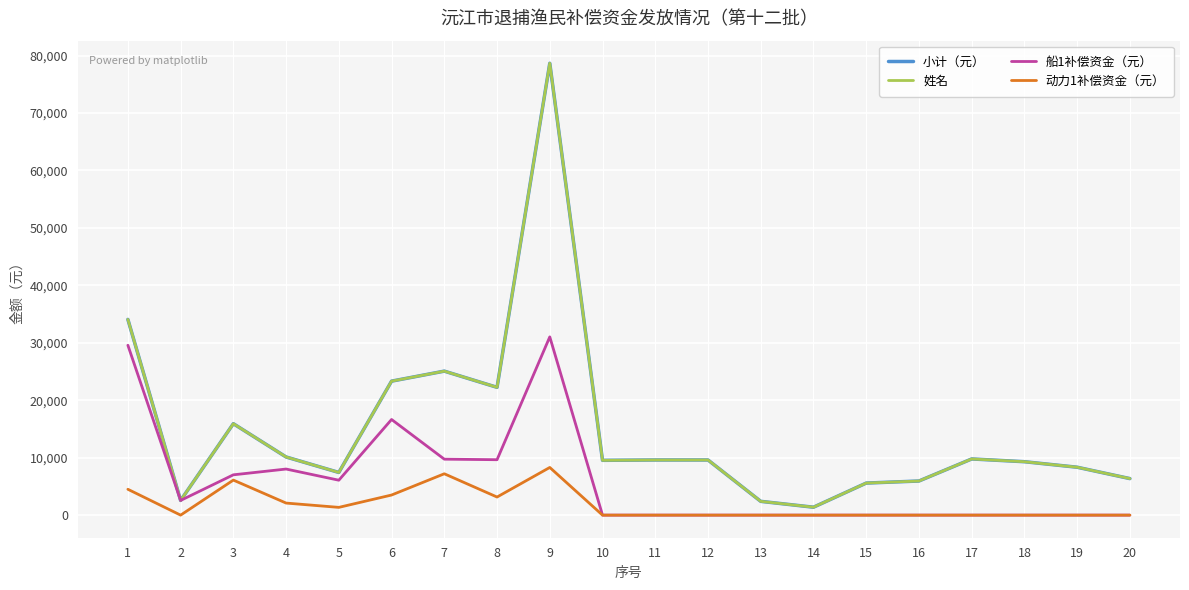

Is this an area chart (filled region under the line)?

No